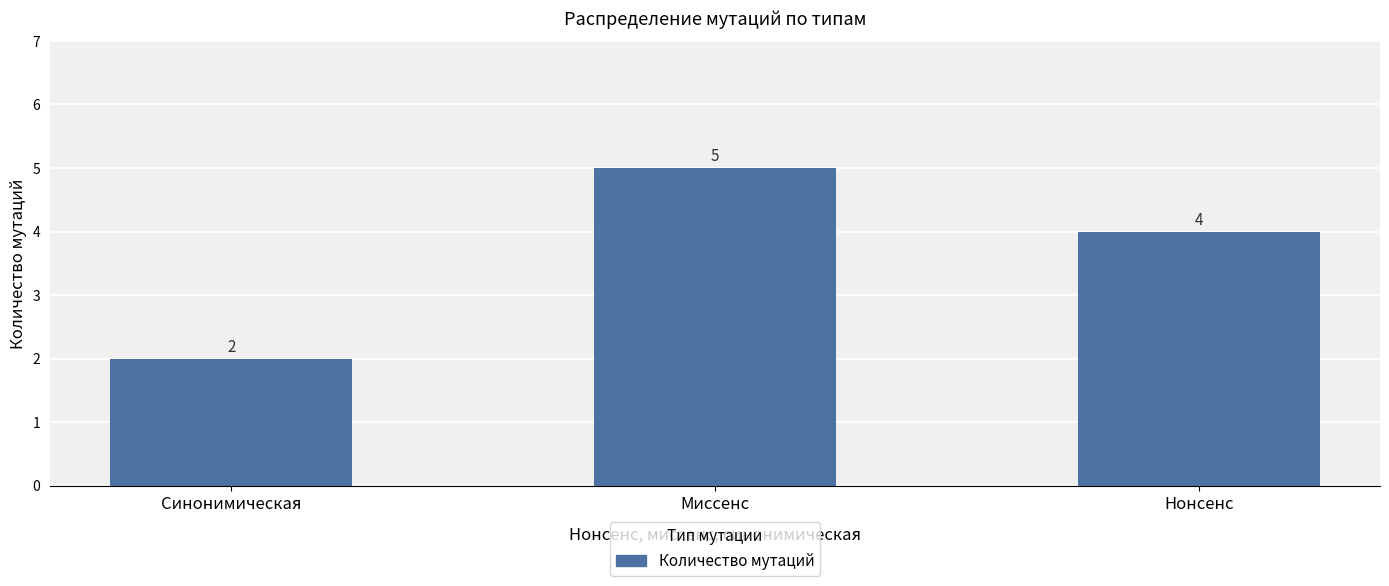

What is the change in value from Синонимическая to Нонсенс?

+2